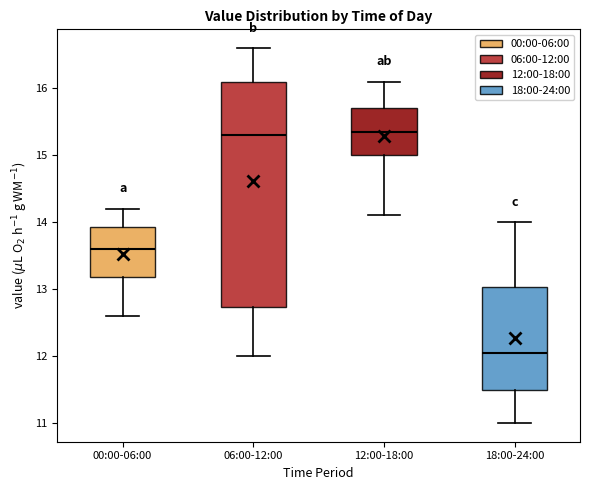

Reading left to right, read every box against the y-axis: the position of its median line, the range the box covers, and the ends of its whiskers. The values are not printed on the chart, so give them approximately, as read against the axis.

00:00-06:00: median 13.6, box 13.2 to 13.9, whiskers 12.6 to 14.2
06:00-12:00: median 15.3, box 12.7 to 16.1, whiskers 12.0 to 16.6
12:00-18:00: median 15.4, box 15.0 to 15.7, whiskers 14.1 to 16.1
18:00-24:00: median 12.1, box 11.5 to 13.0, whiskers 11.0 to 14.0